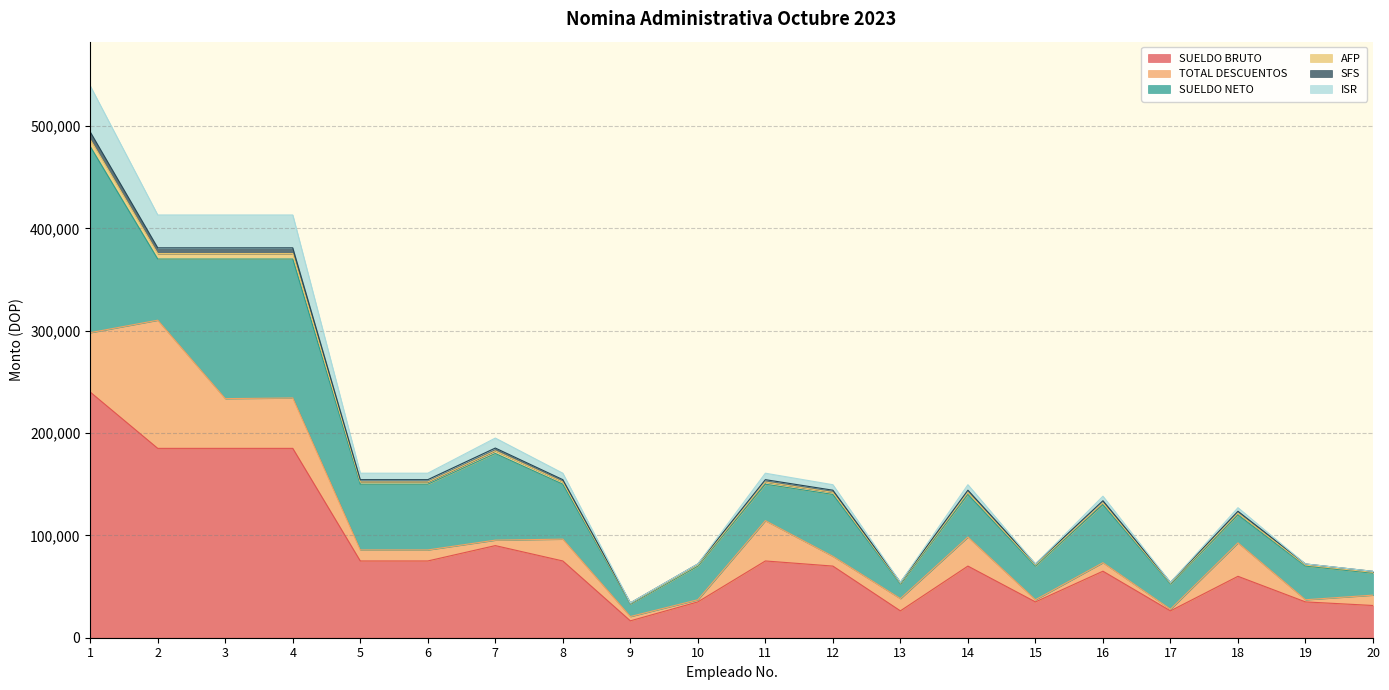

Where is SFS nearest to the value 264079?

7